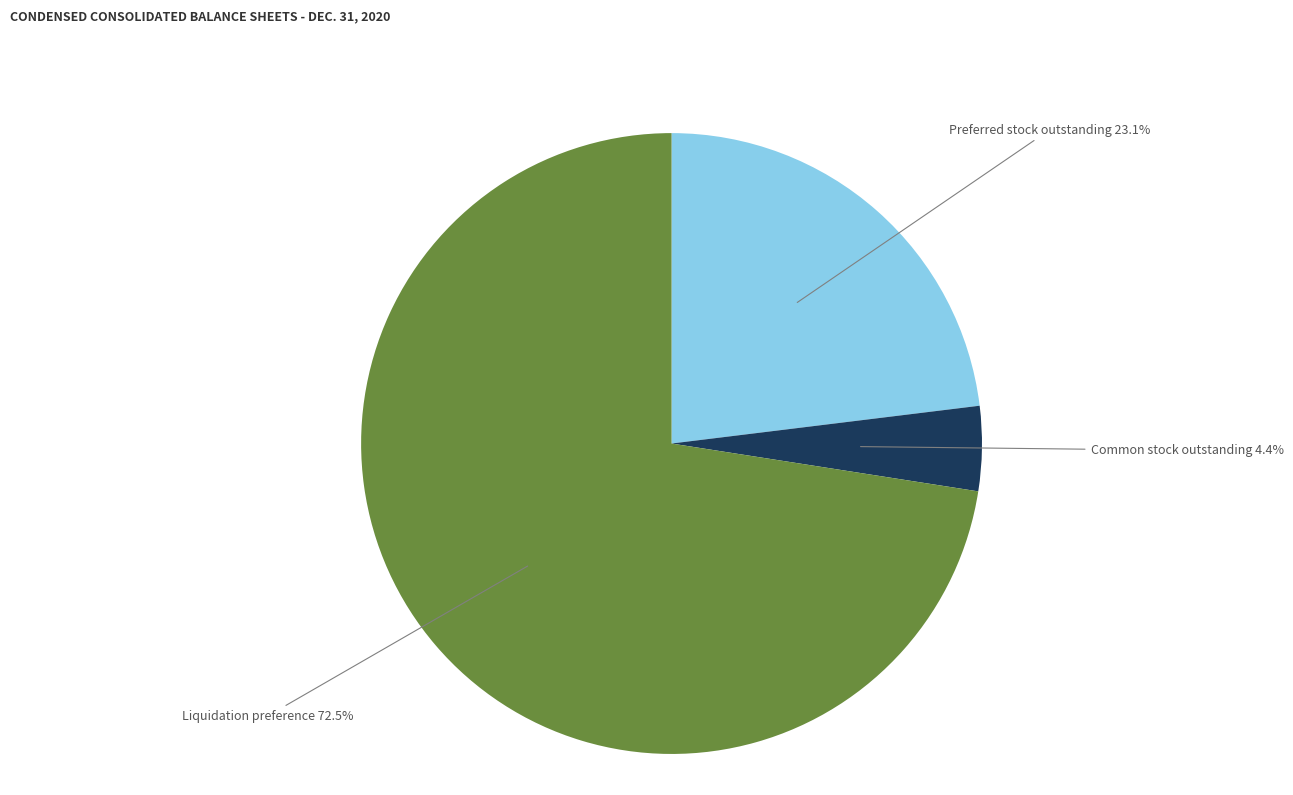

To the nearest percent, what is the difference between the largest and smallest slice percentages?

68%